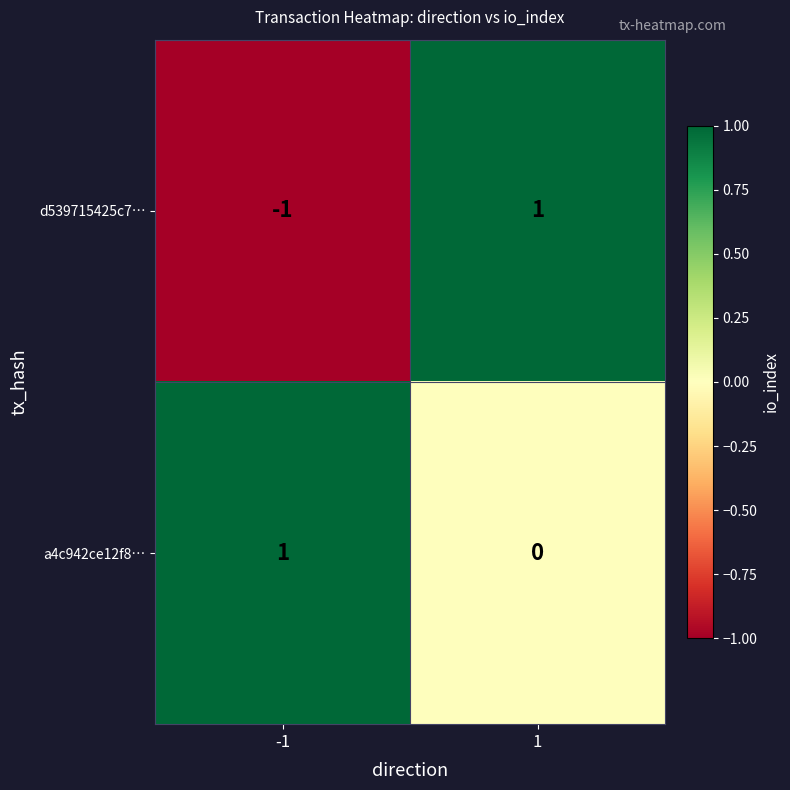

Which series has the largest range (max minus min)?

d539715425c7…